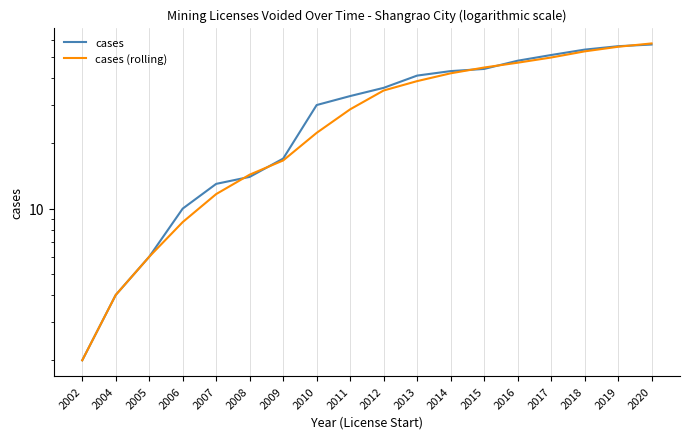

The value of cases (rolling) at 2014 is 15.4. True or false?

False